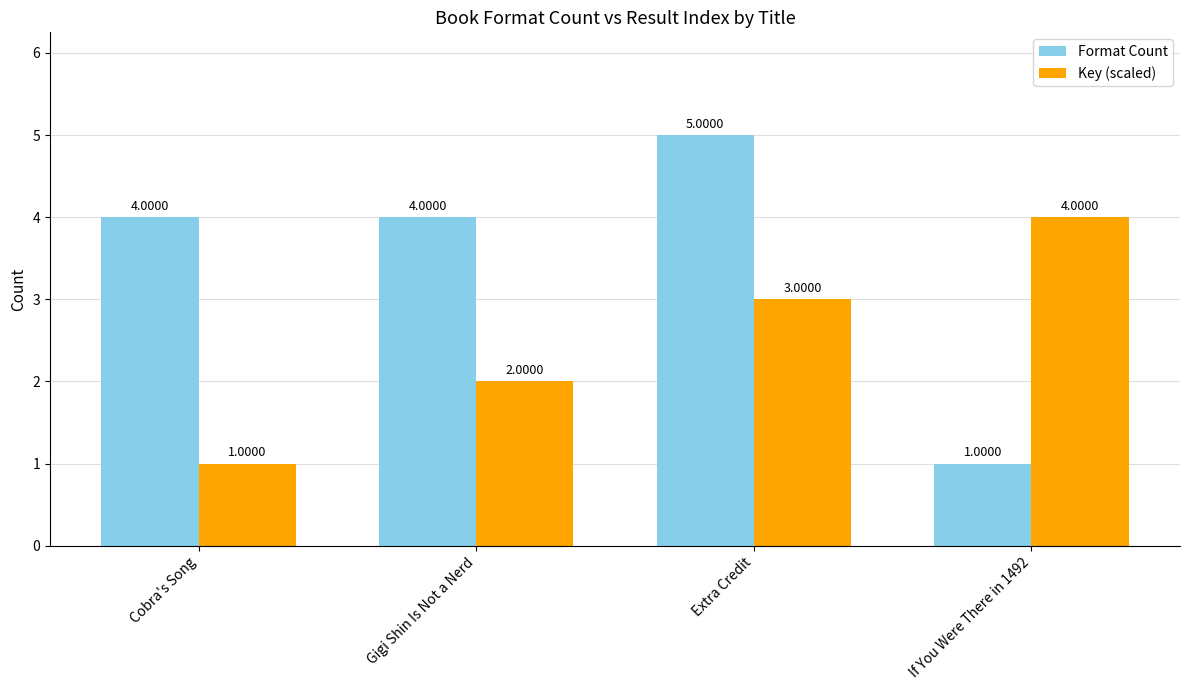

How many values in the Key (scaled) series are below 3?

2